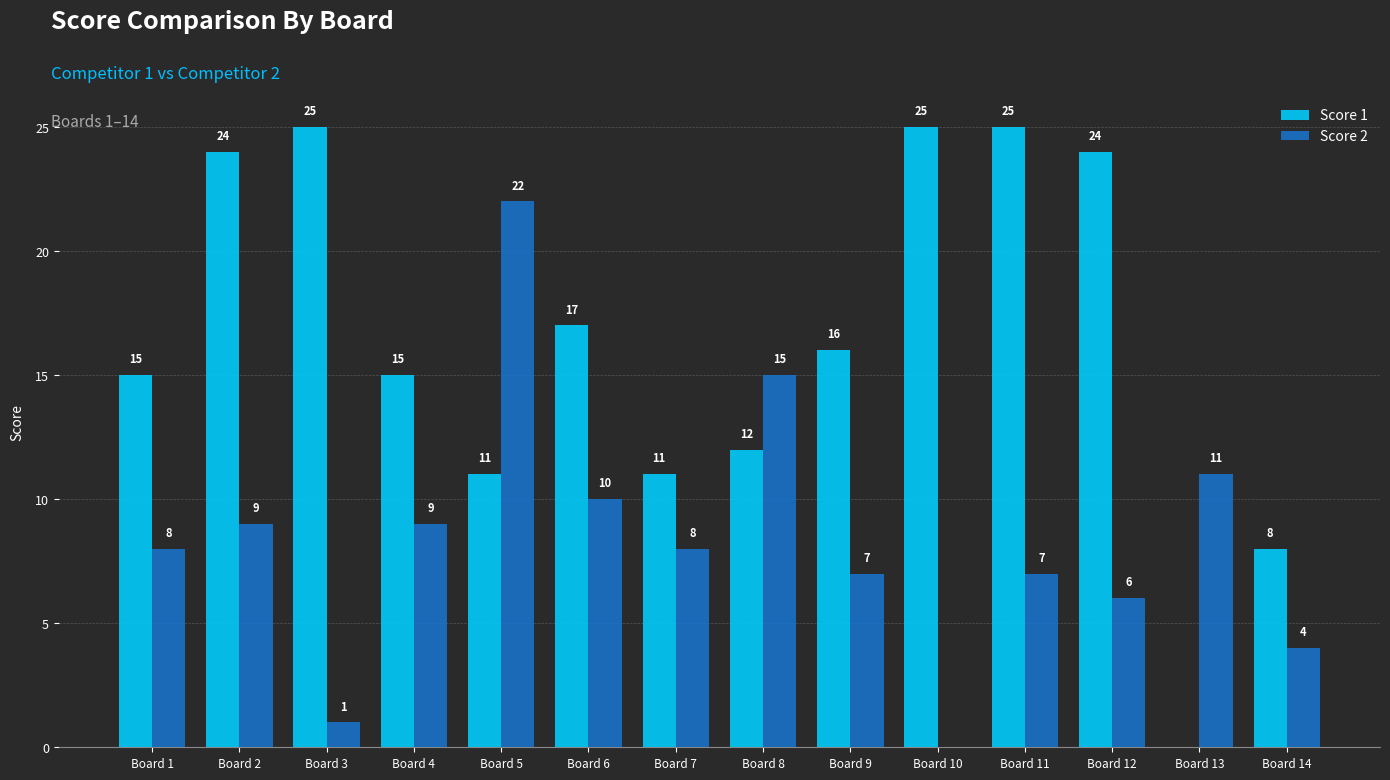

What are all the series names shown in the legend?

Score 1, Score 2